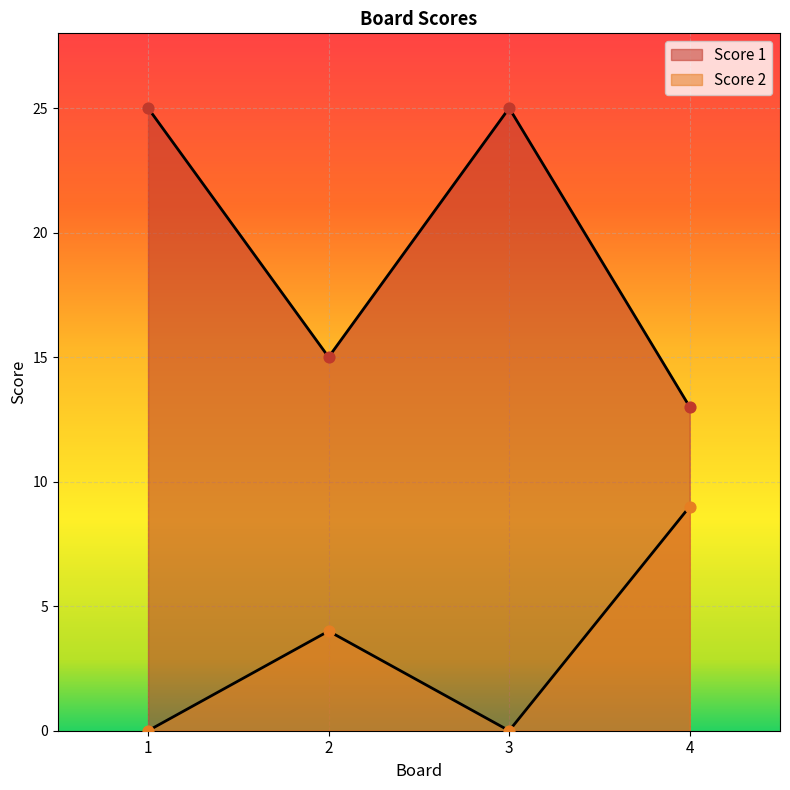

What are all the series names shown in the legend?

Score 1, Score 2